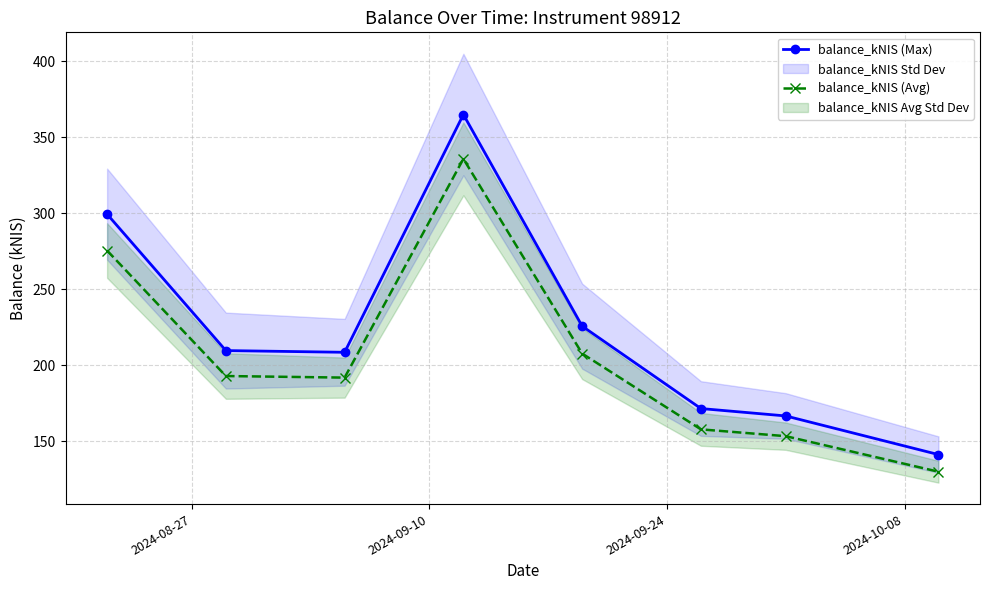

True or false: balance_kNIS (Max) and balance_kNIS (Avg) cross at least once.

False